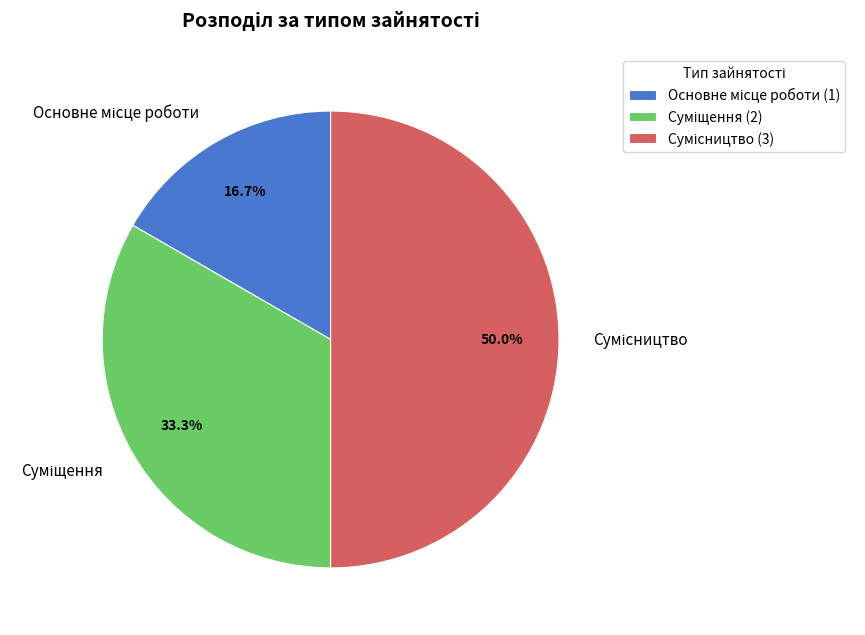

How many slices are in this pie chart?

3